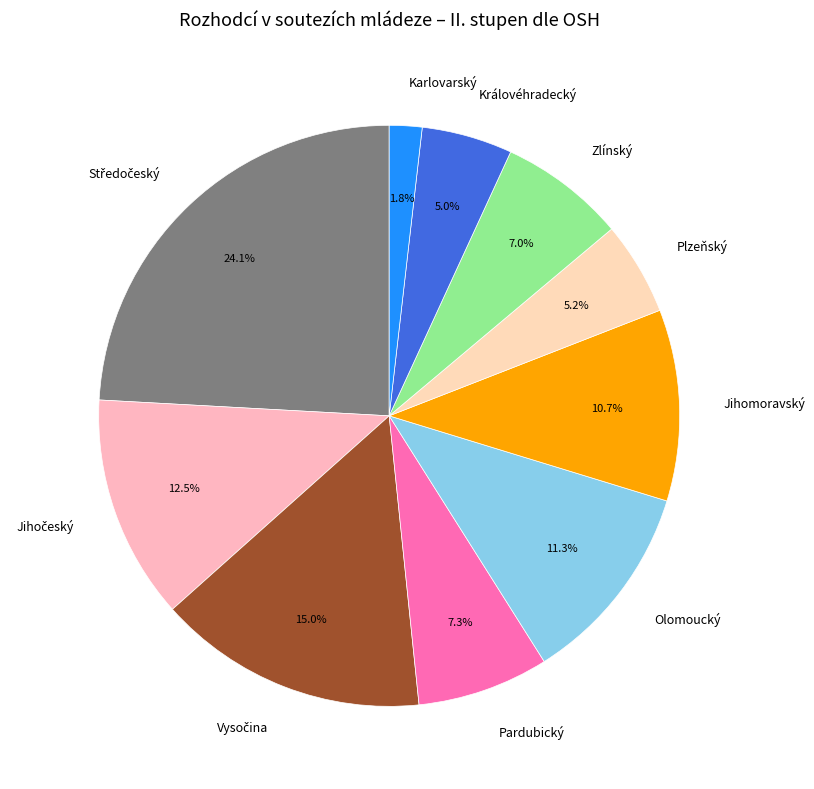

To the nearest percent, what is the average slice percentage?

10%